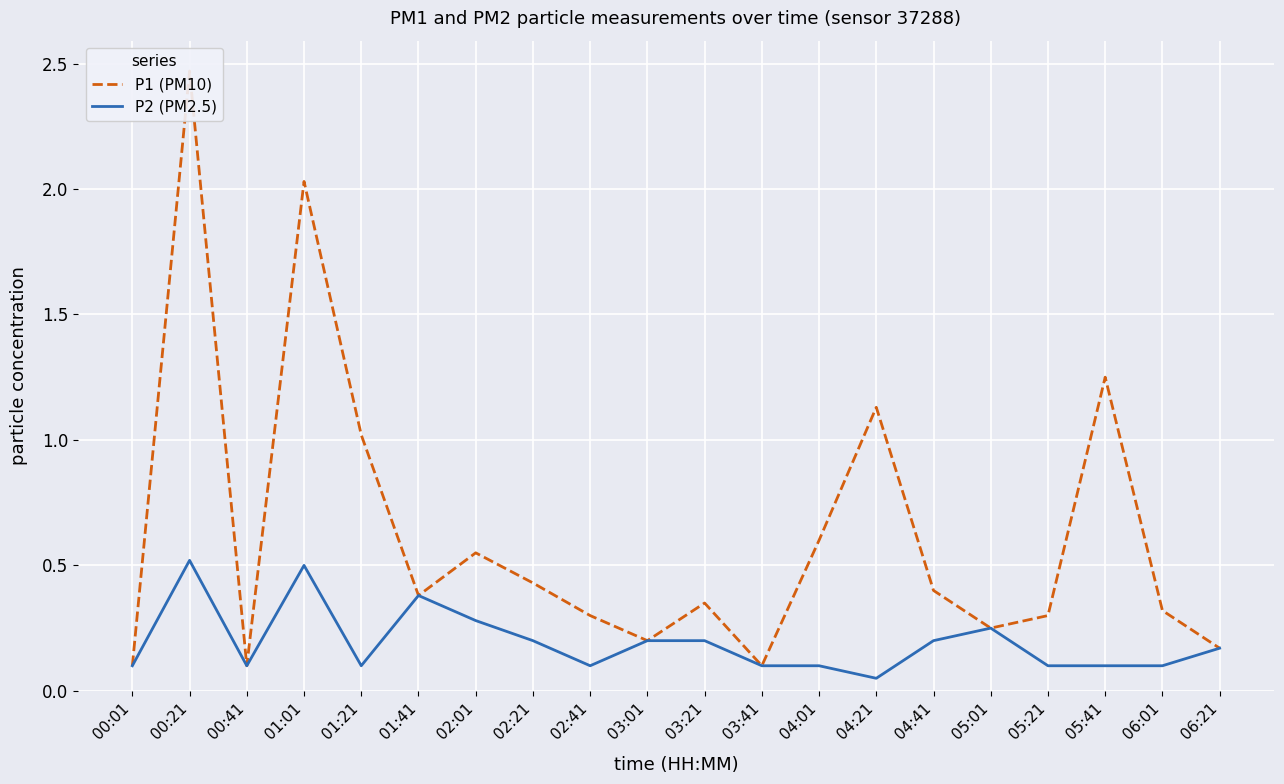

At which category does P2 (PM2.5) reach its first local valley?

00:41